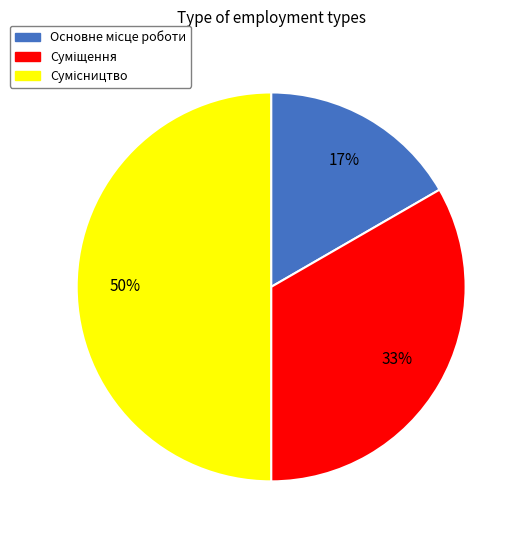

Count the number of slices in the pie.

3